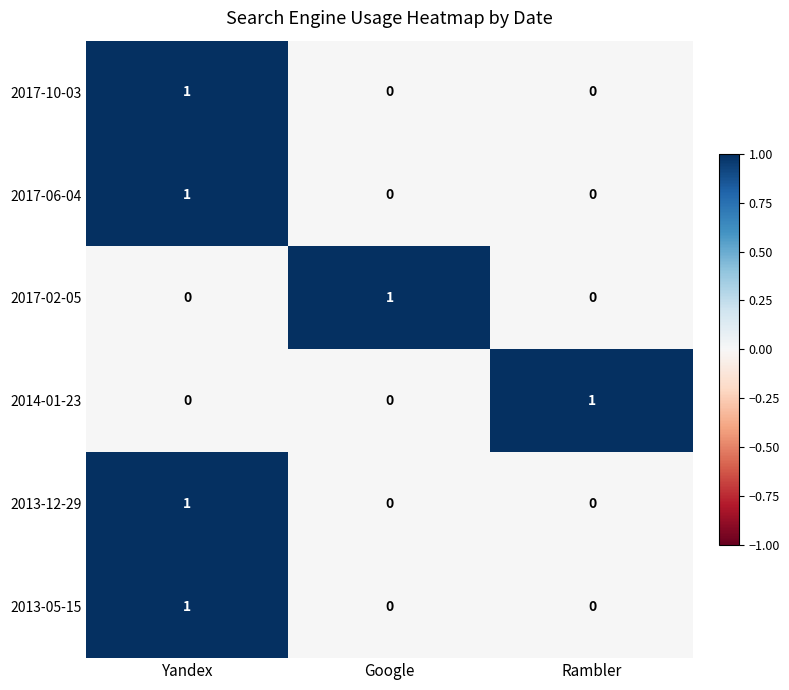

The 2017-02-05 series shows 0 at Rambler. True or false?

True